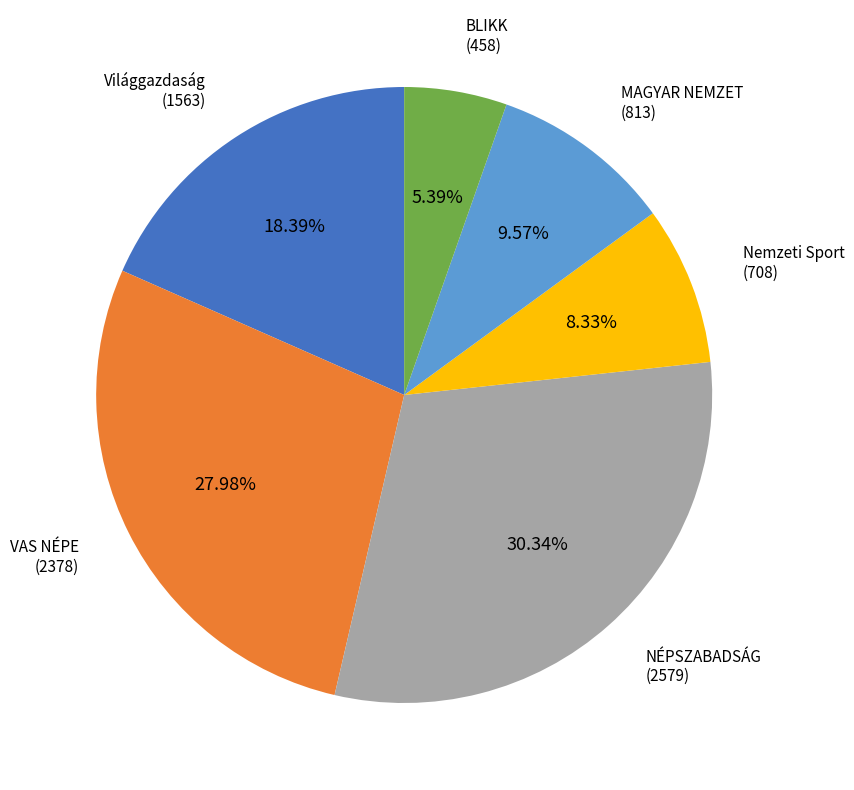

Which slice is the largest?

NÉPSZABADSÁG